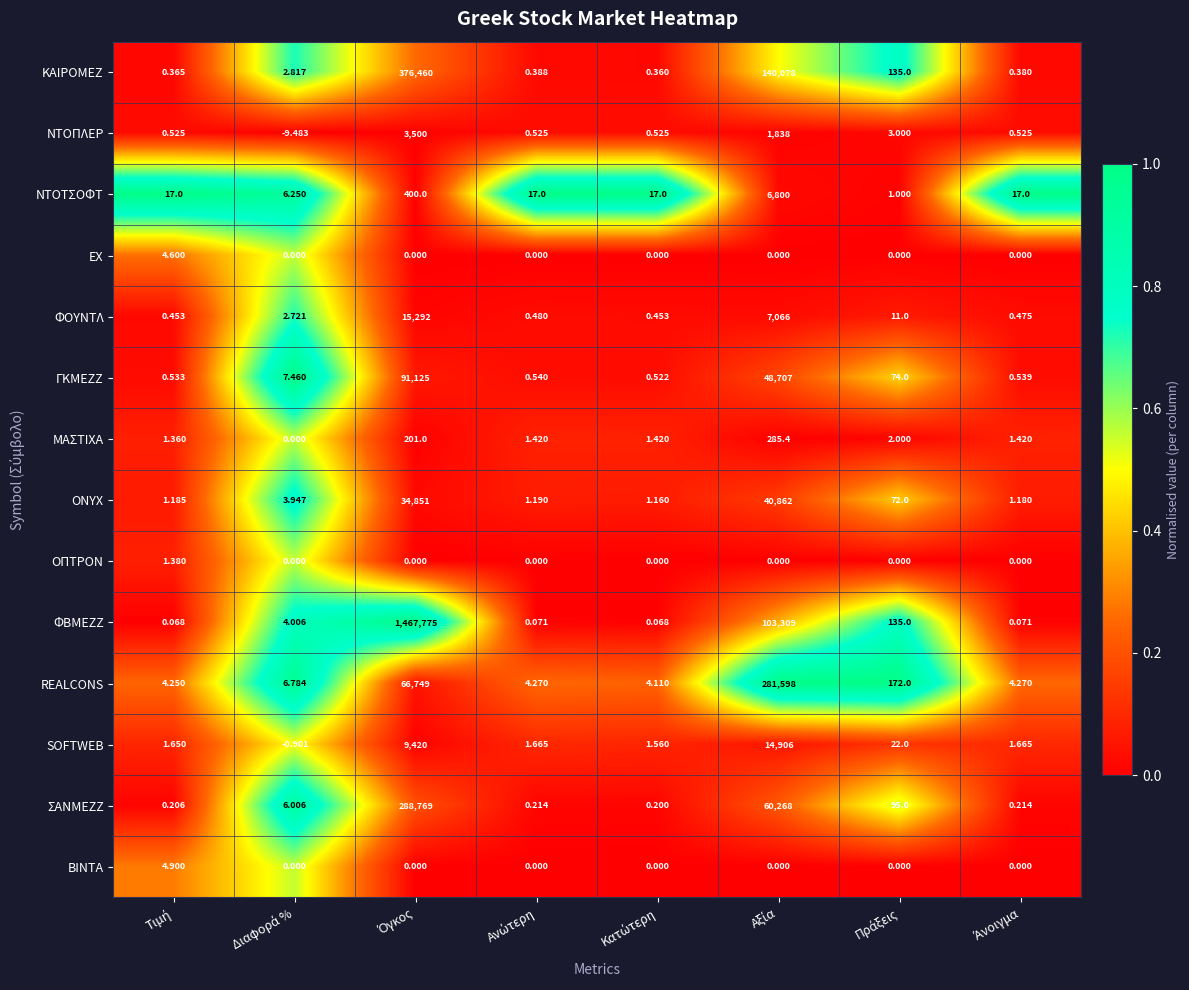

List the series in order of their peak value, lowest first.

ΟΠΤΡΟΝ, ΕΧ, ΒΙΝΤΑ, ΜΑΣΤΙΧΑ, ΝΤΟΠΛΕΡ, ΝΤΟΤΣΟΦΤ, SOFTWEB, ΦΟΥΝΤΛ, ONYX, ΓΚΜΕΖΖ, REALCONS, ΣΑΝΜΕΖΖ, ΚΑΙΡΟΜΕΖ, ΦΒΜΕΖΖ